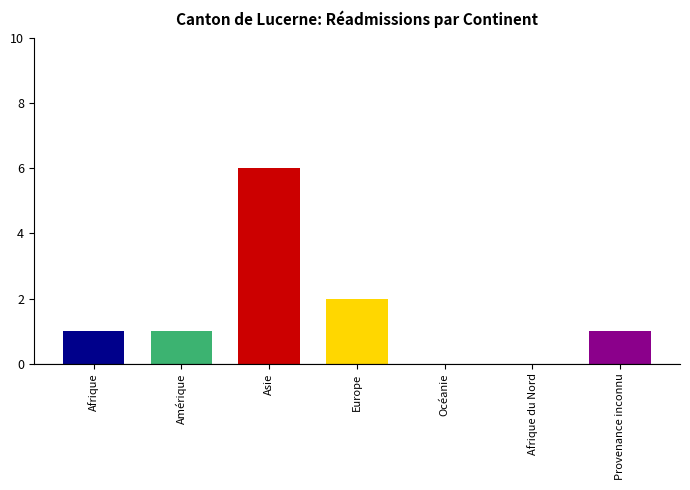

Count the number of categories in the chart.

7